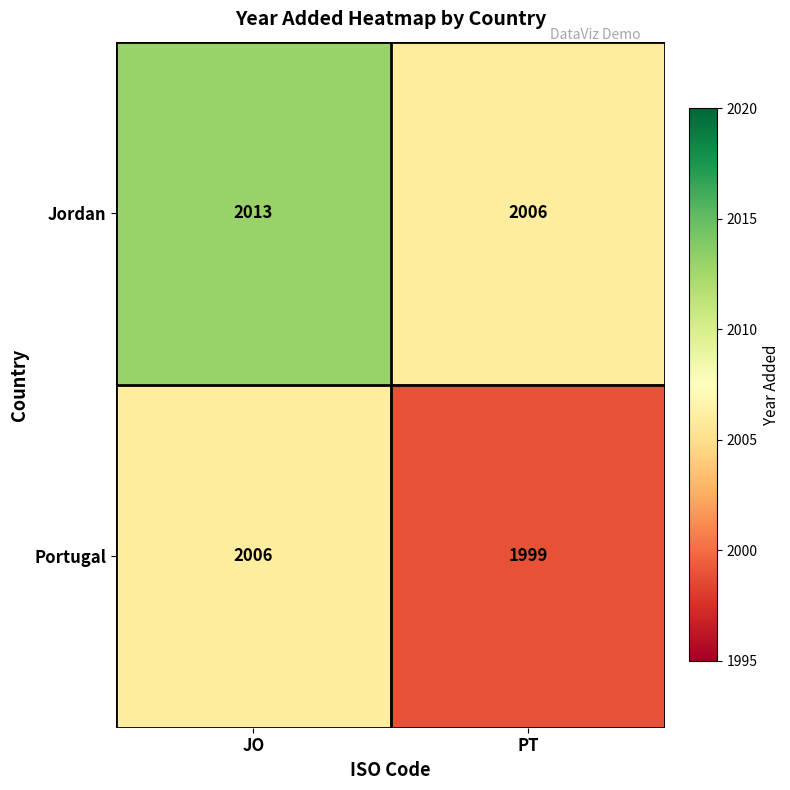

True or false: Jordan has a value of 2814 at JO.

False